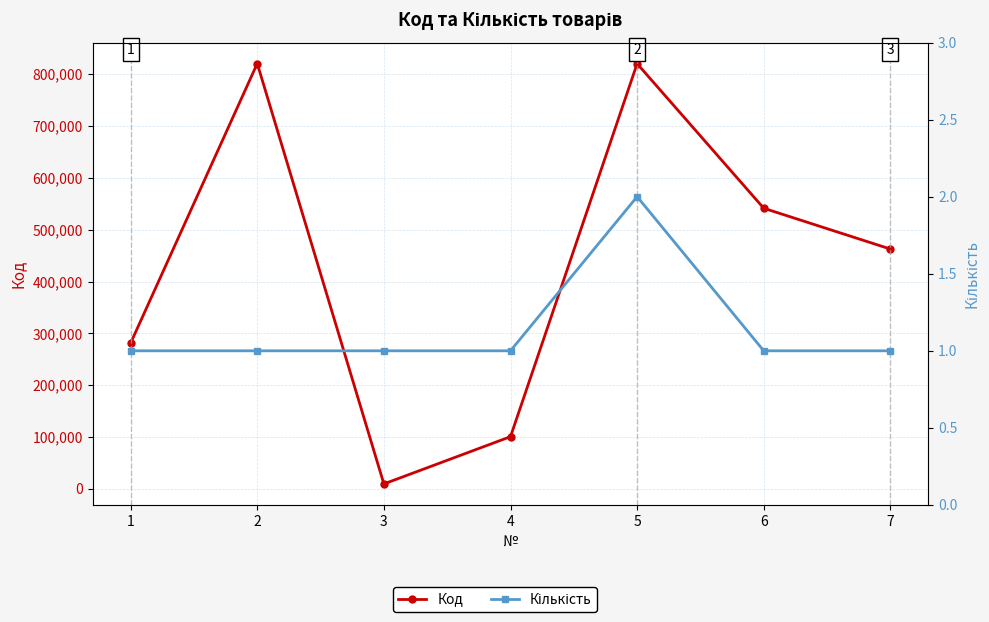

Reading left to right, transcribe all the data shown in this chart.

Код: 281273	820645	9483	100699	820447	541426	462710
Кількість: 1	1	1	1	2	1	1